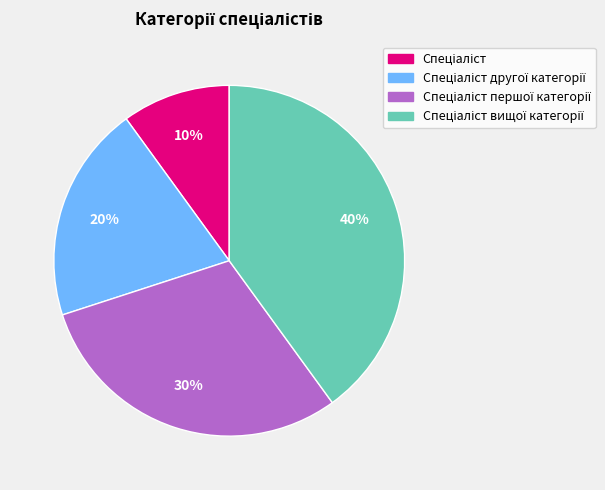

Is there any slice that represents more than half of the pie?

No